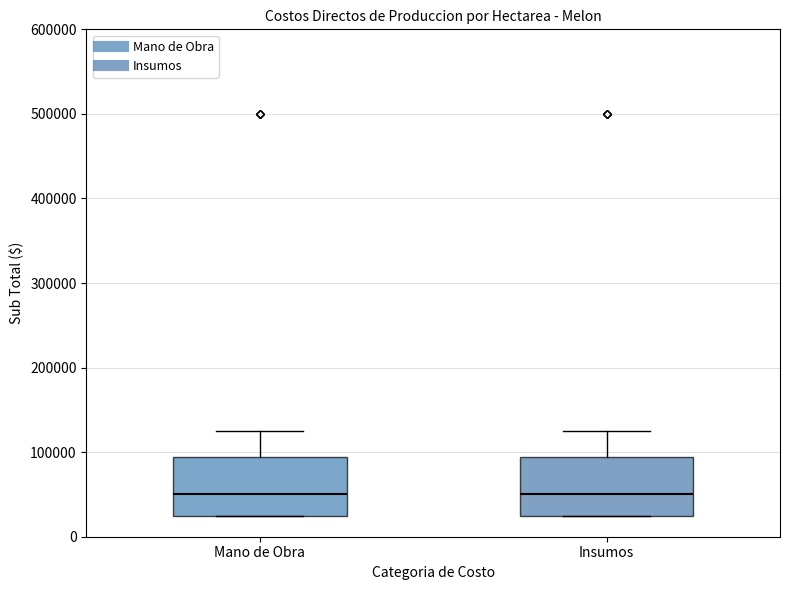

Reading left to right, read every box against the y-axis: the position of its median line, the range the box covers, and the ends of its whiskers. The values are not printed on the chart, so give them approximately, as read against the axis.

Mano de Obra: median 50000, box 30000 to 90000, whiskers 30000 to 130000
Insumos: median 50000, box 30000 to 90000, whiskers 30000 to 130000